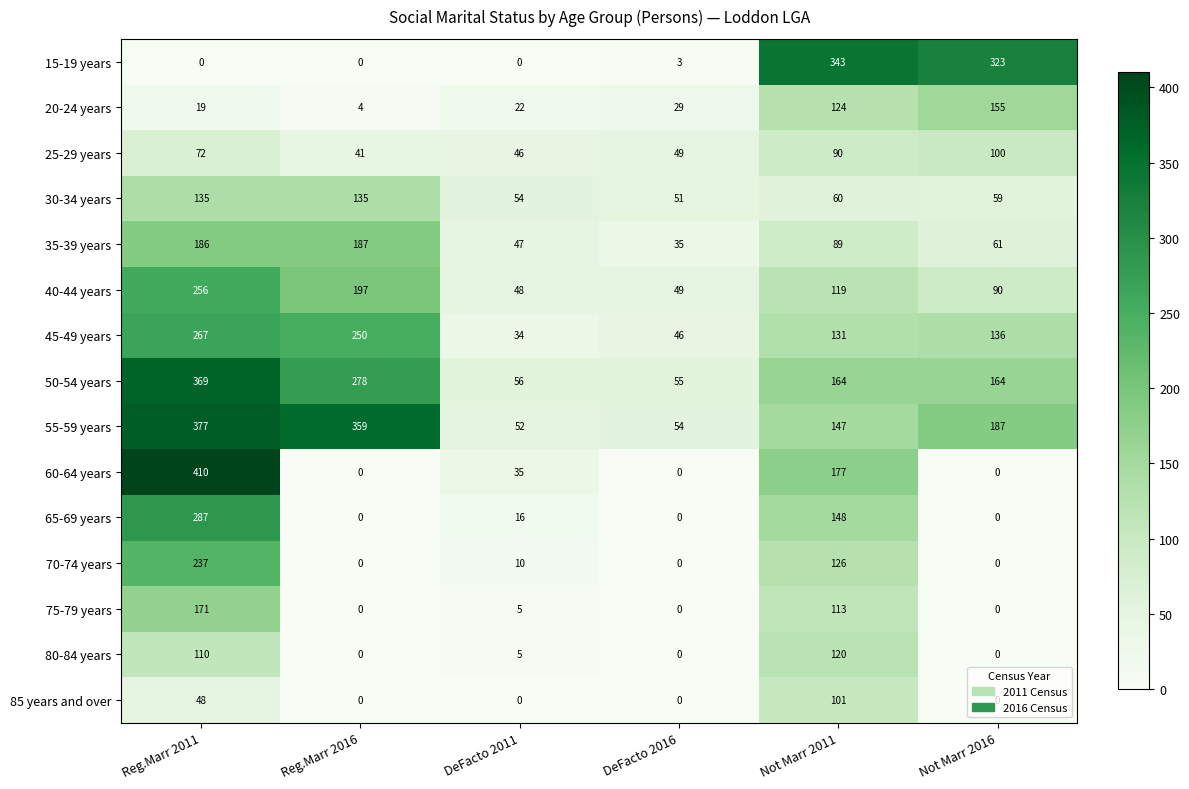

What is the total value across all series at Not Marr 2016?

1275